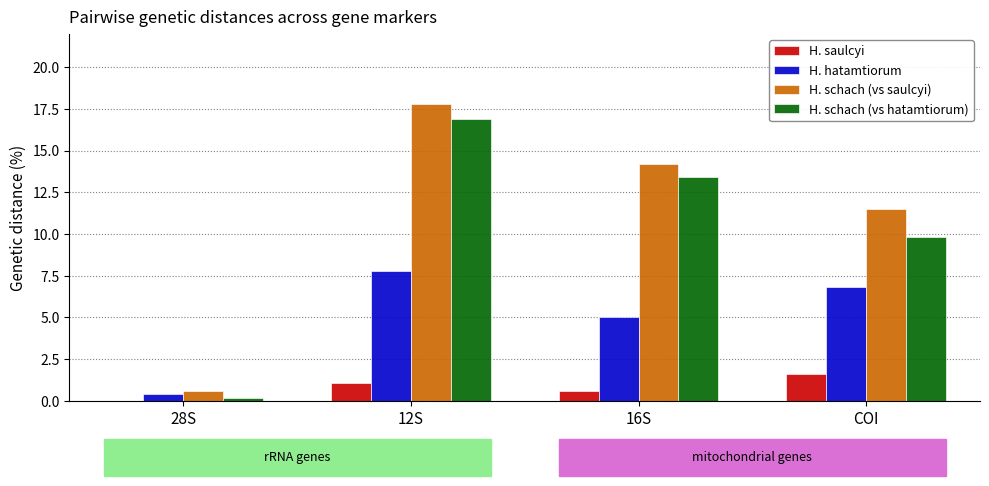

Reading right to left, what are all the values shown in this chart?

H. saulcyi: COI=1.6	16S=0.6	12S=1.1	28S=0.0
H. hatamtiorum: COI=6.8	16S=5.0	12S=7.8	28S=0.4
H. schach (vs saulcyi): COI=11.5	16S=14.2	12S=17.8	28S=0.6
H. schach (vs hatamtiorum): COI=9.8	16S=13.4	12S=16.9	28S=0.2